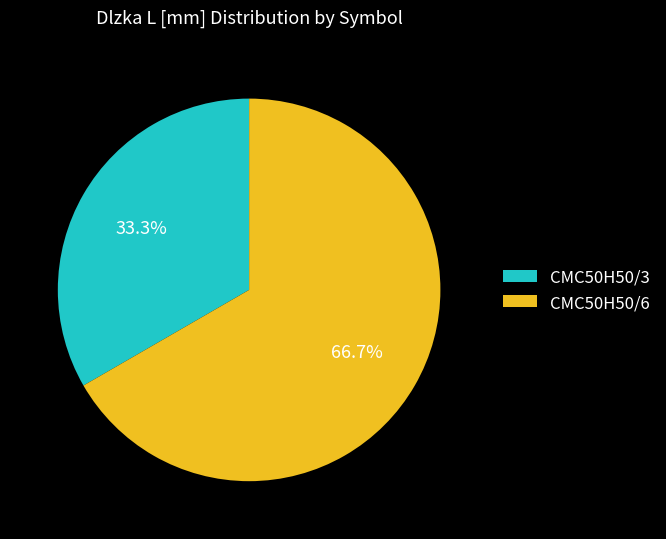

To the nearest percent, what is the combined percentage of CMC50H50/6 and CMC50H50/3?

100%